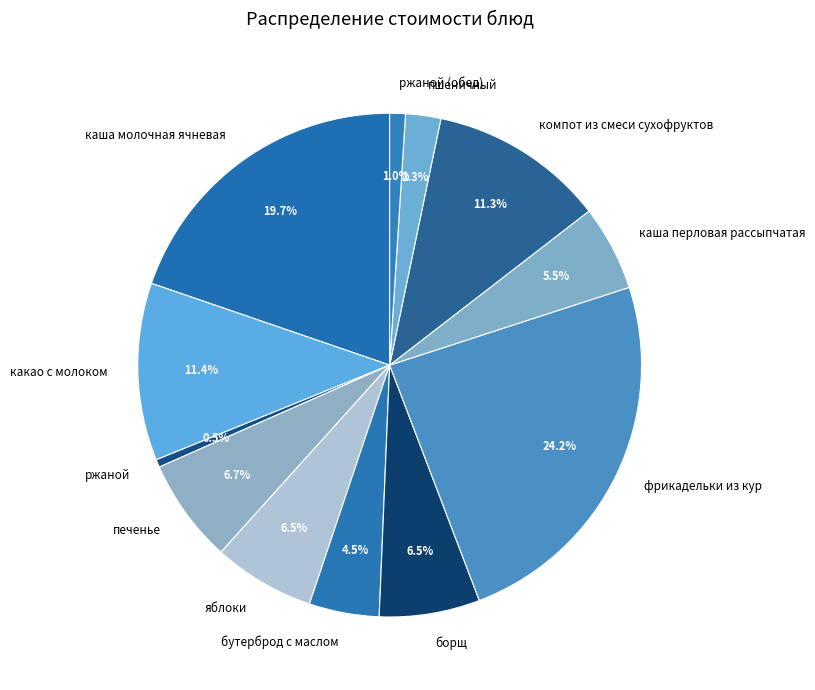

Does ржаной (обед) account for over 50% of the chart?

No